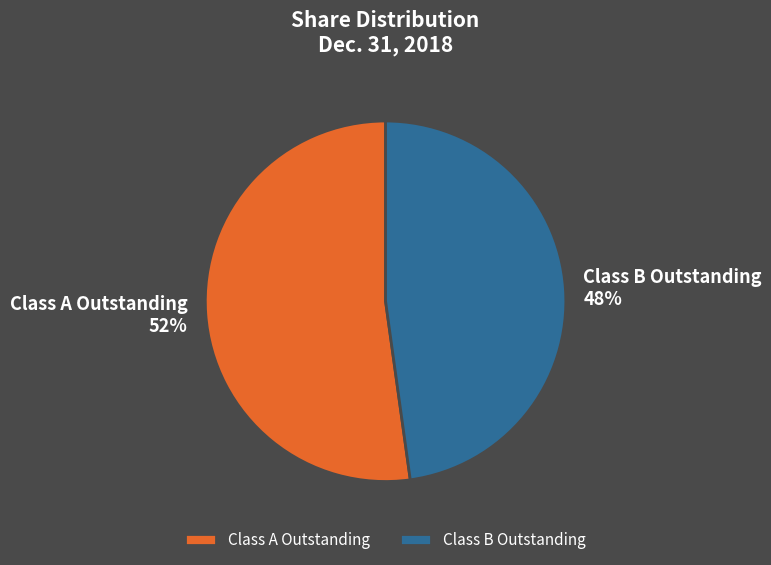

Rank the categories by value from lowest to highest.

Class B Outstanding, Class A Outstanding